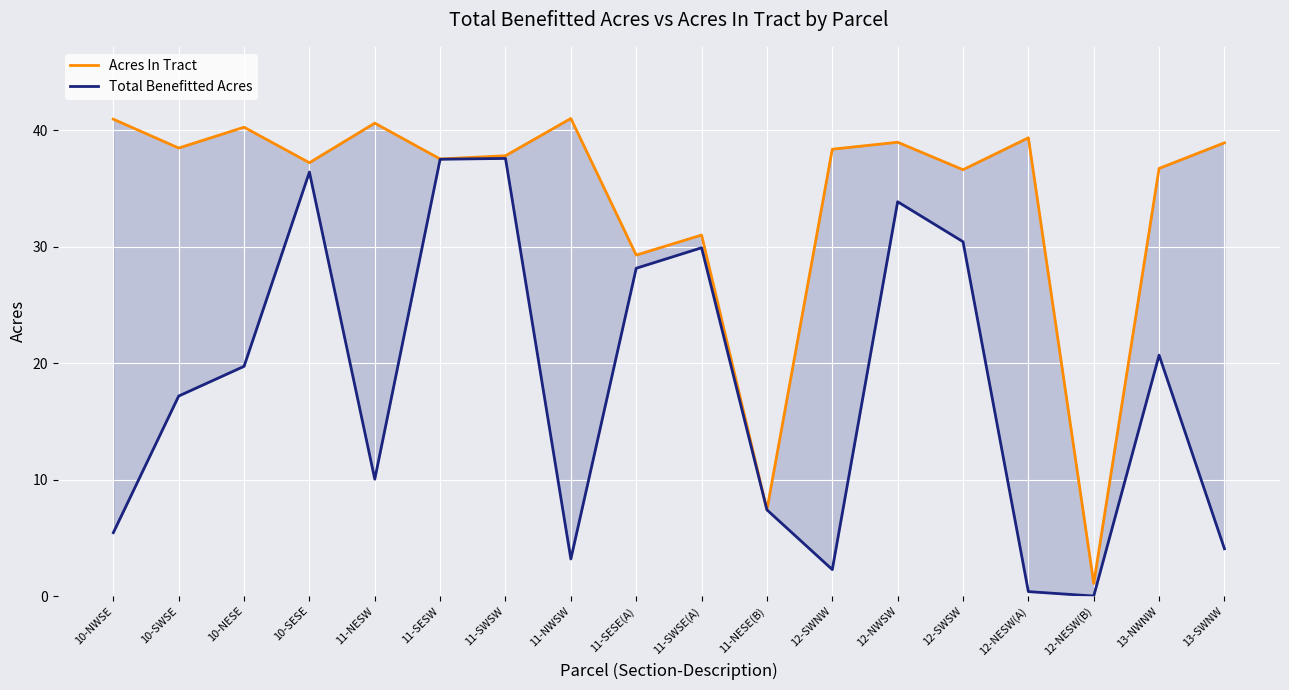

Where is the first local maximum for Acres In Tract?

10-NESE